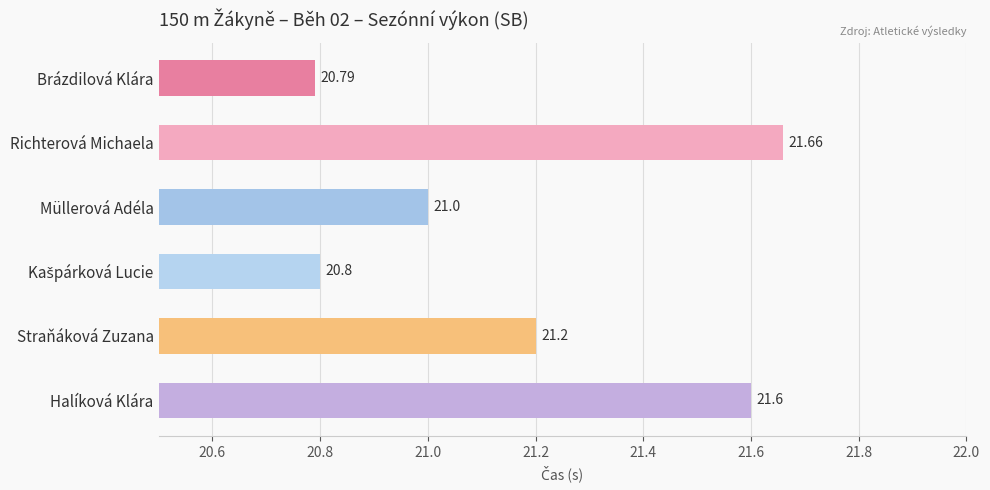

How many bars are there in total?

6